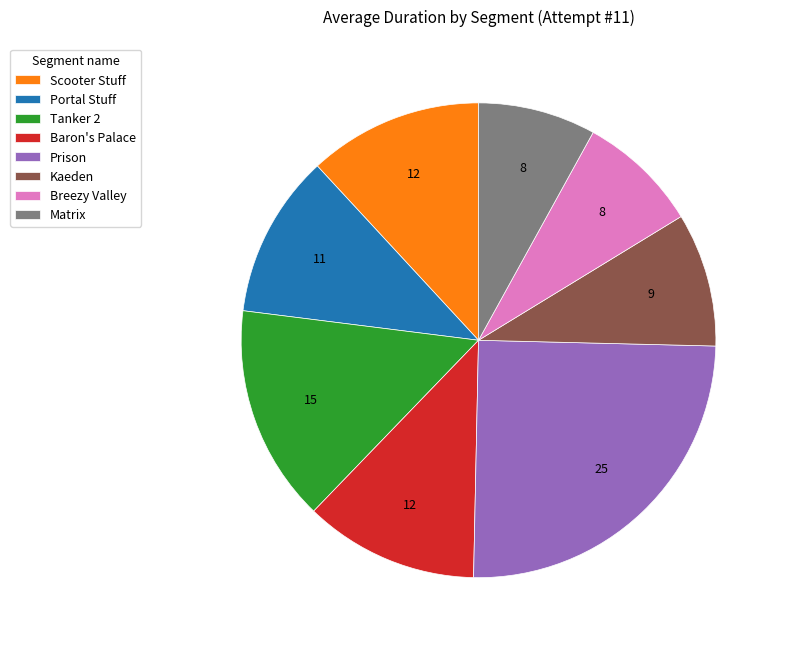

Count the number of slices in the pie.

8